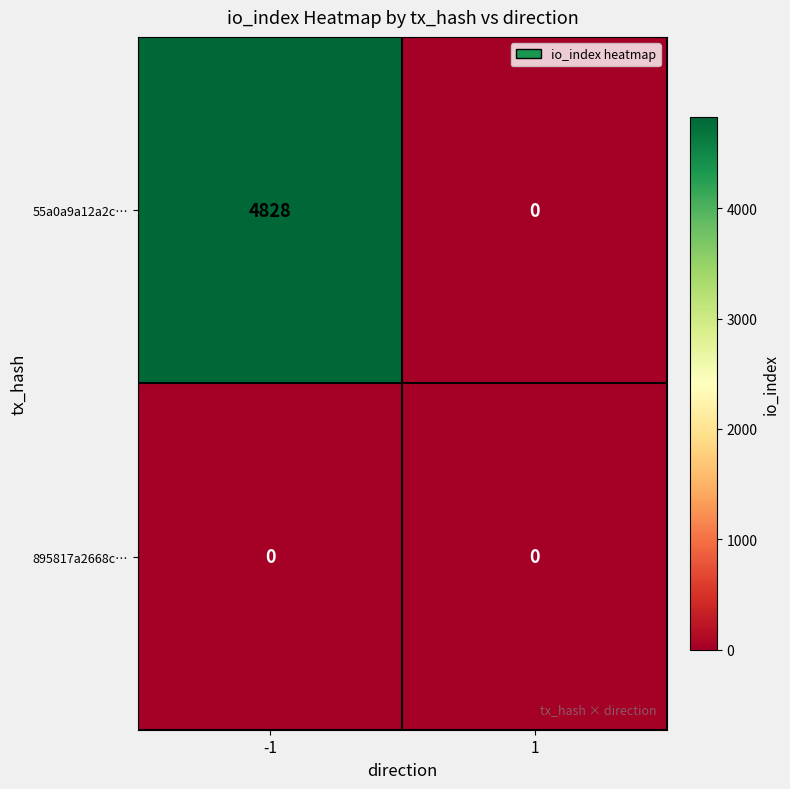

Which series has the largest total across all categories?

55a0a9a12a2c…